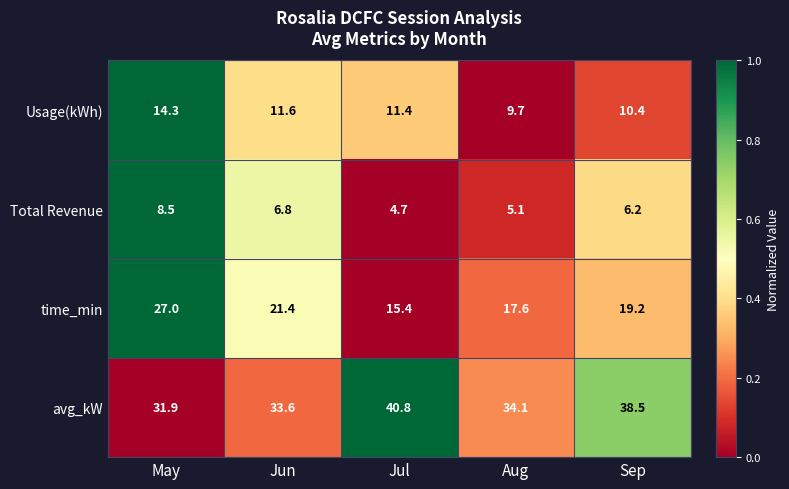

What is the difference between the maximum and minimum values in the Usage(kWh) series?

4.6